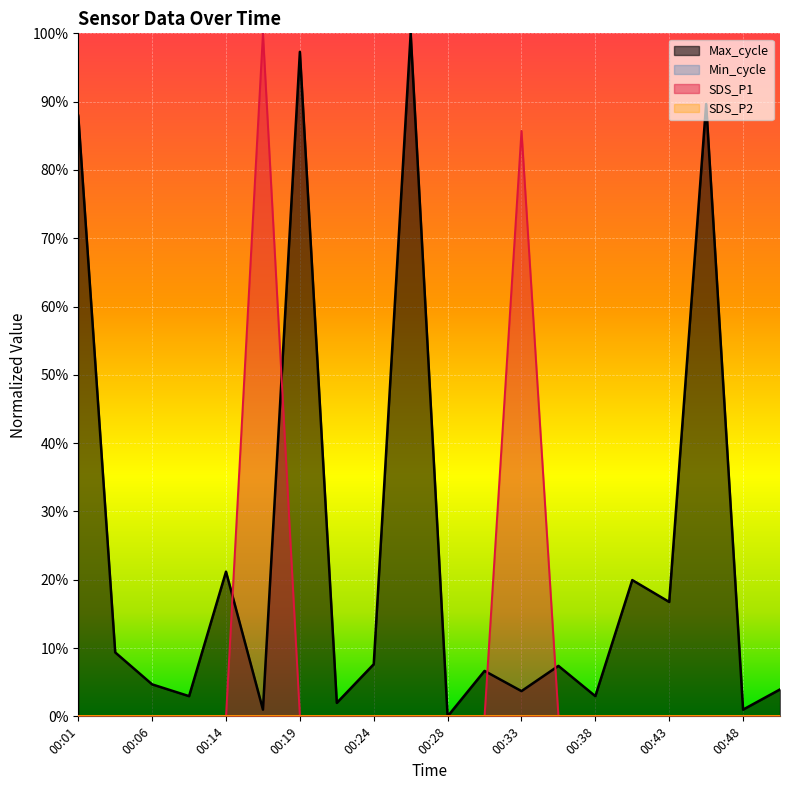

What is the value of the SDS_P1 point at the 13th from the left?

0.9